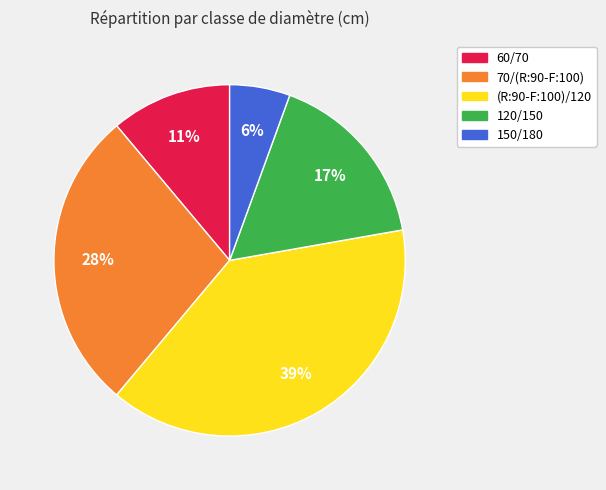

True or false: 150/180 accounts for 1% of the total.

False